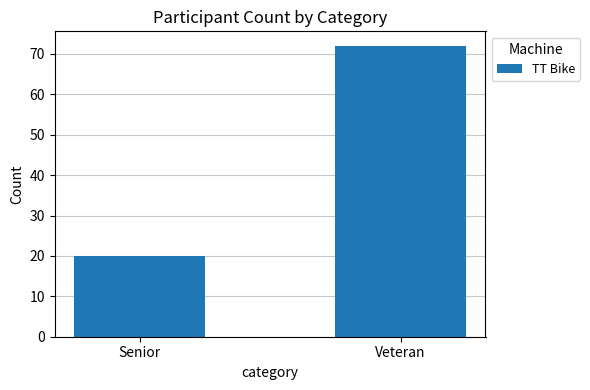

What is the sum of the values at Senior and Veteran?

92